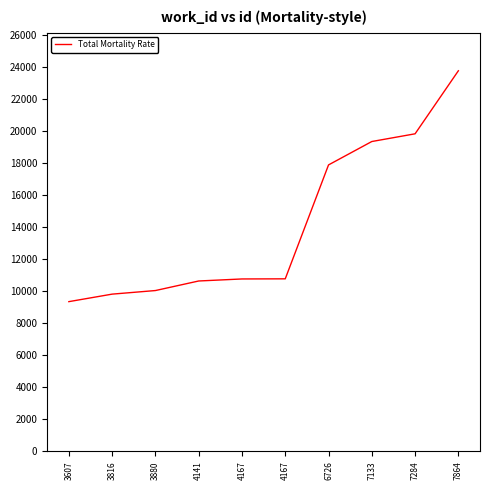

What is the difference between the maximum and minimum values?

14422